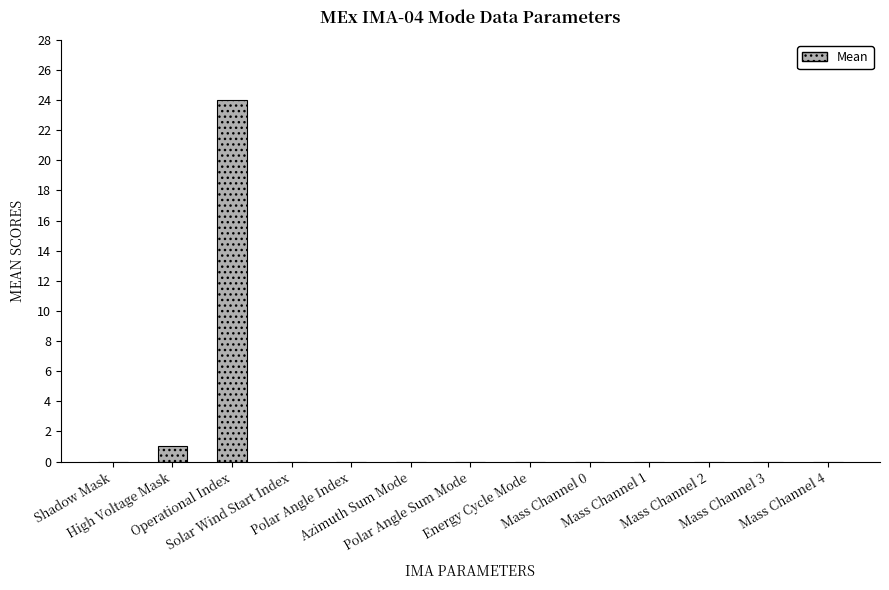

At which label is the value closest to 12?

High Voltage Mask